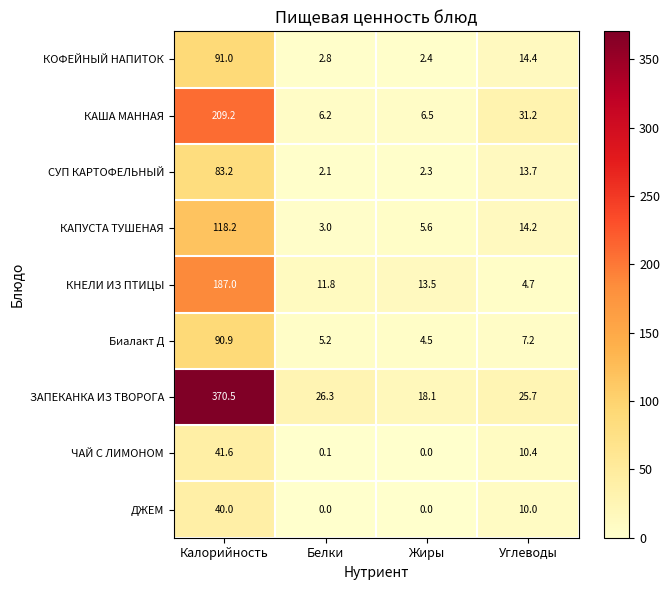

Read the СУП КАРТОФЕЛЬНЫЙ value at Жиры.

2.3